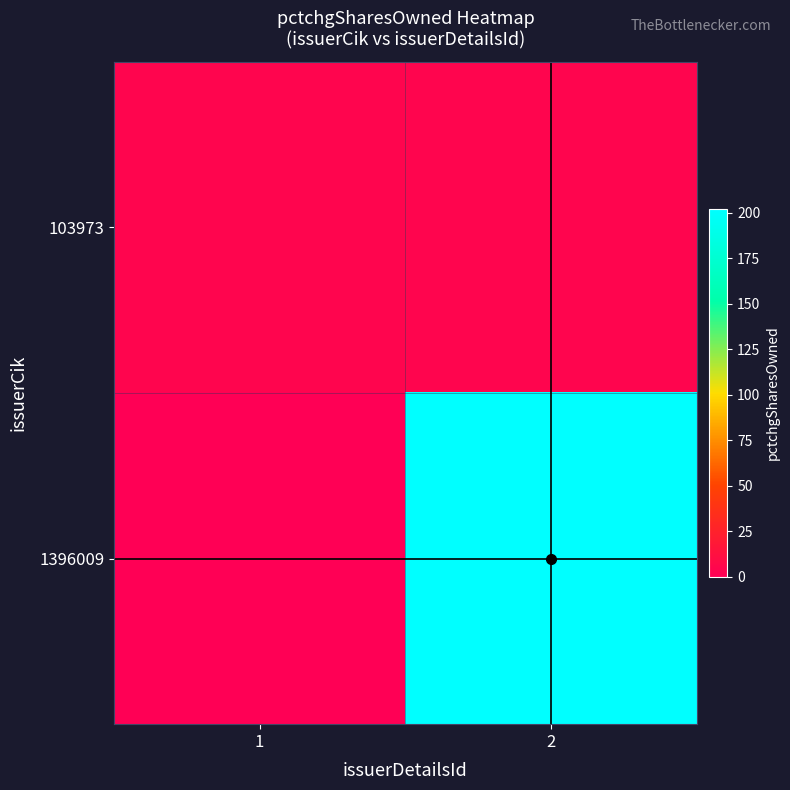

What is the total value across all series at 2?

206